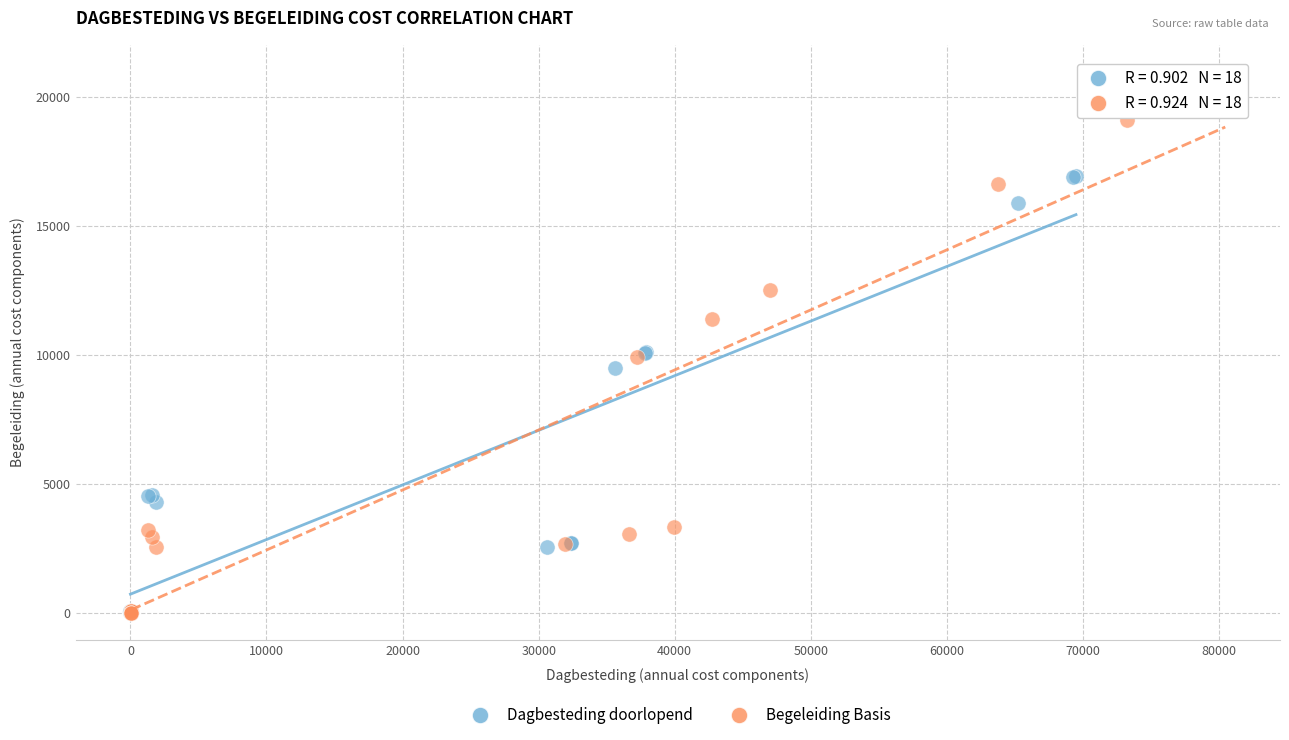

What are all the series names shown in the legend?

Dagbesteding doorlopend, Begeleiding Basis